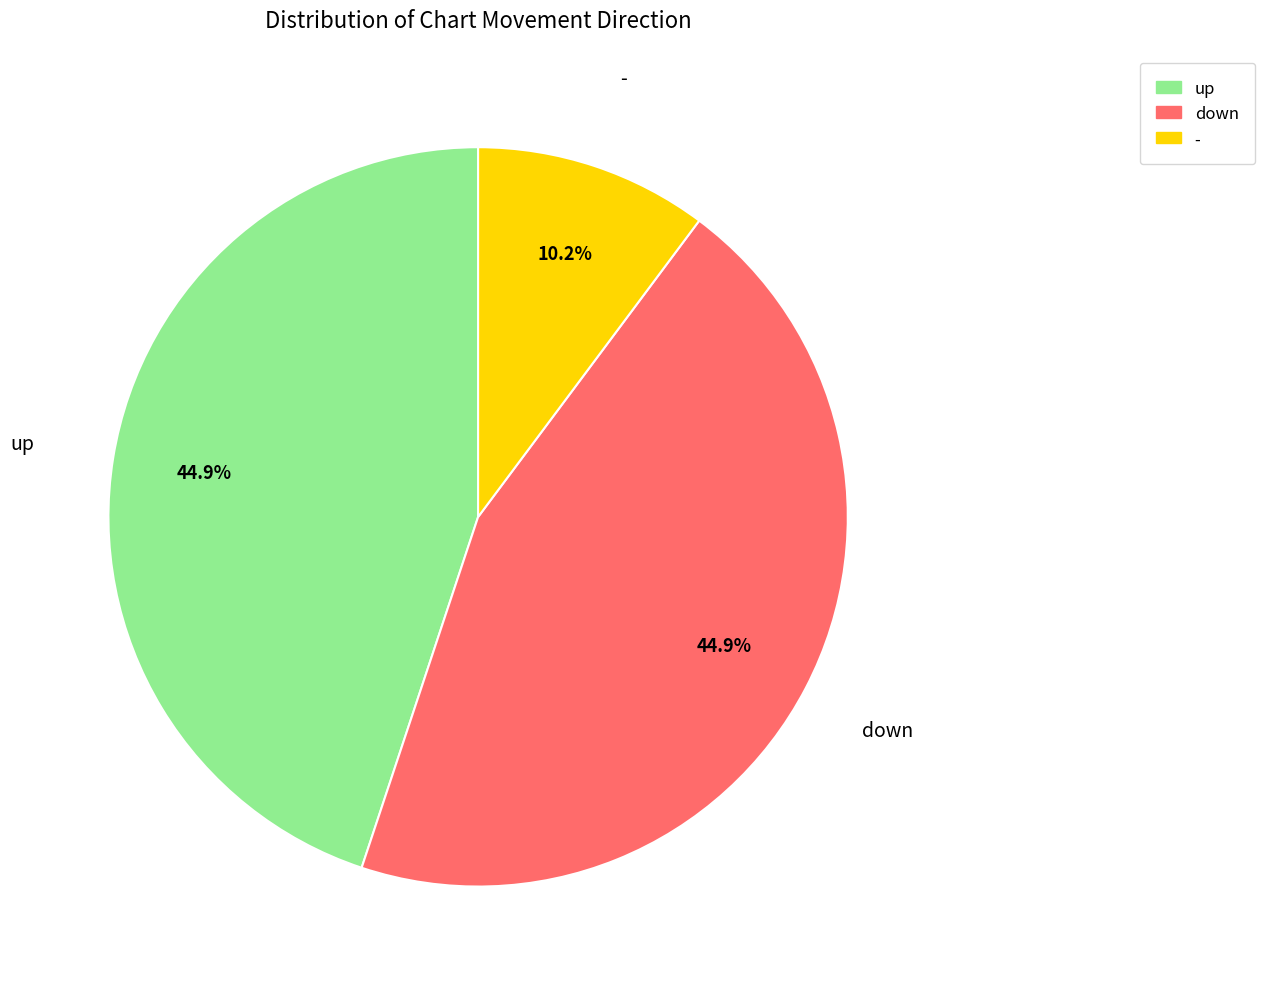

Which category has the smallest portion of the pie?

-